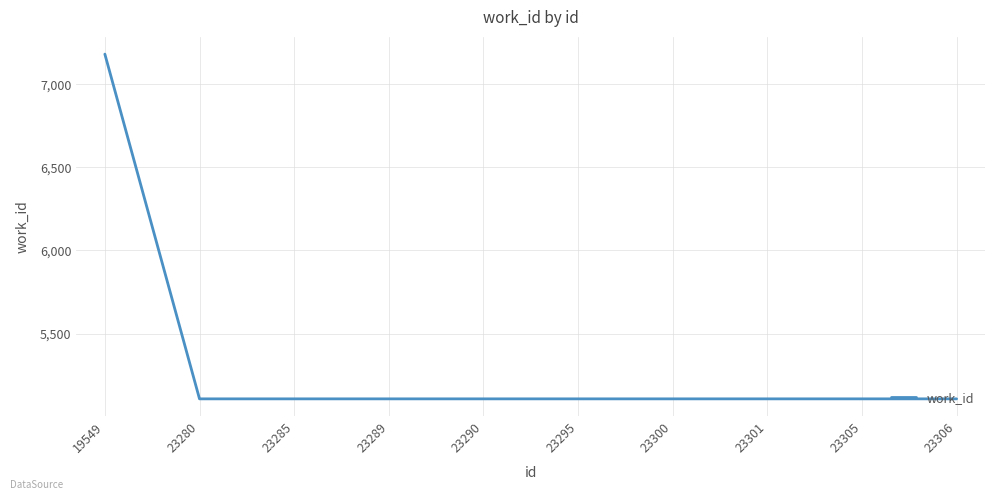

Read the value at 23301.

5107